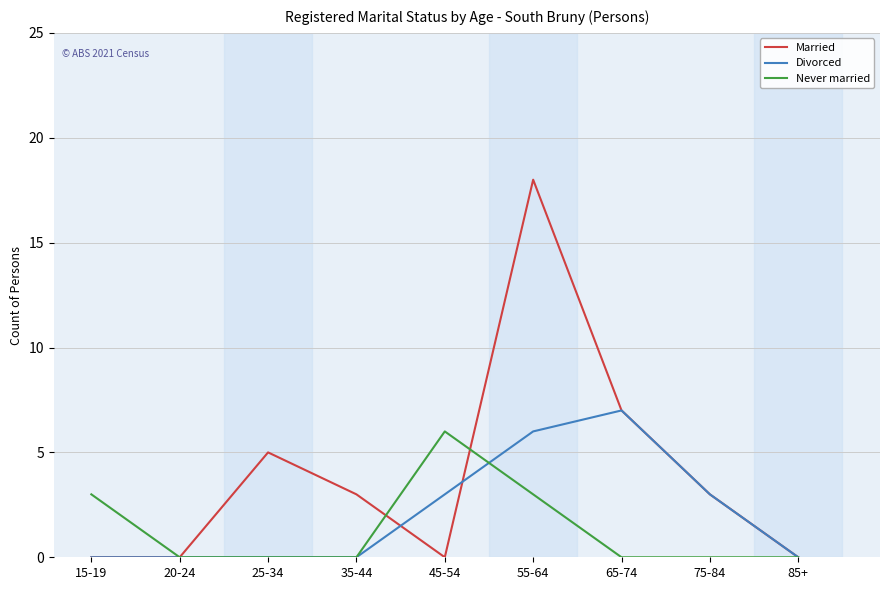

Reading left to right, what are all the values shown in this chart?

Married: 0	0	5	3	0	18	7	3	0
Divorced: 0	0	0	0	3	6	7	3	0
Never married: 3	0	0	0	6	3	0	0	0